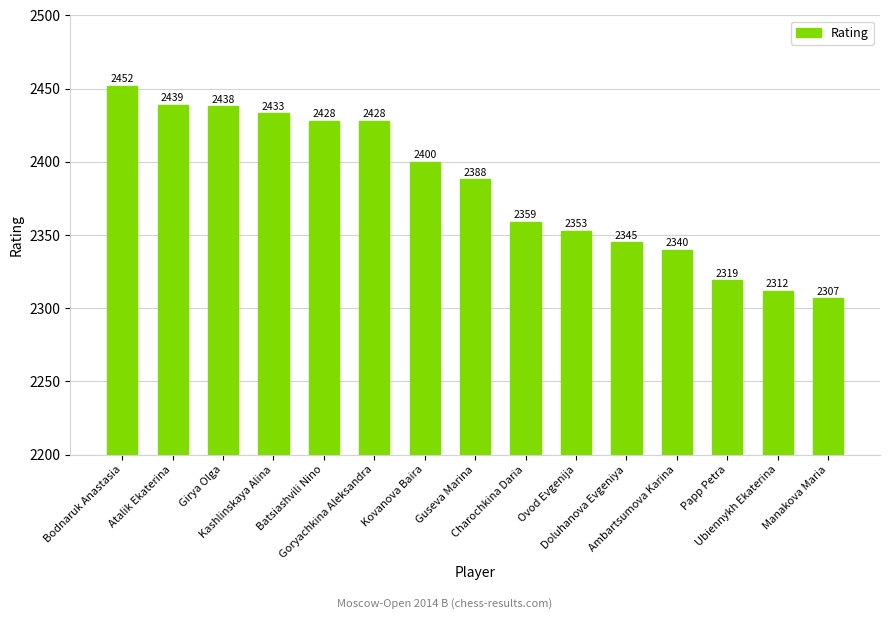

What is the difference between the second highest and minimum values?

132